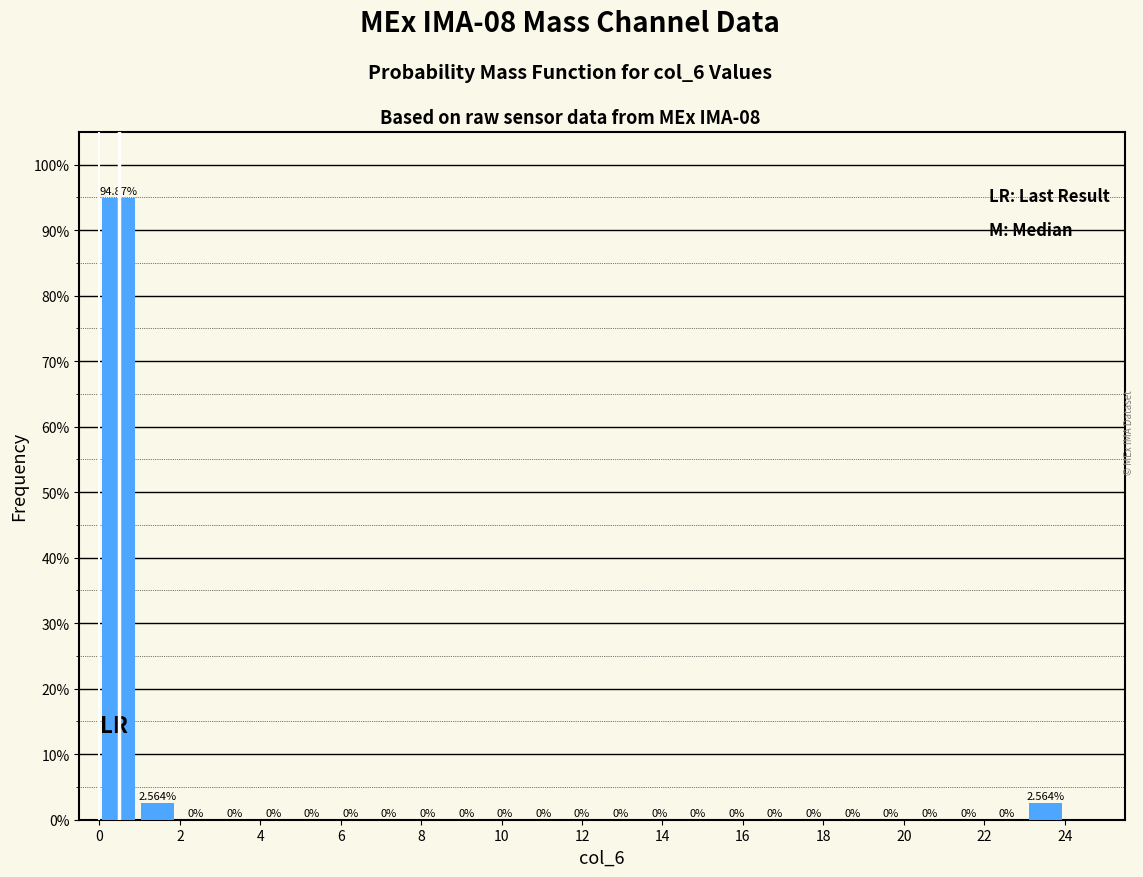

How tall is the bar that spans 0.96 to 1.92 on the x-axis? The bar edges are not printed on the chart, so give them approximately, as read against the axis.

2.564